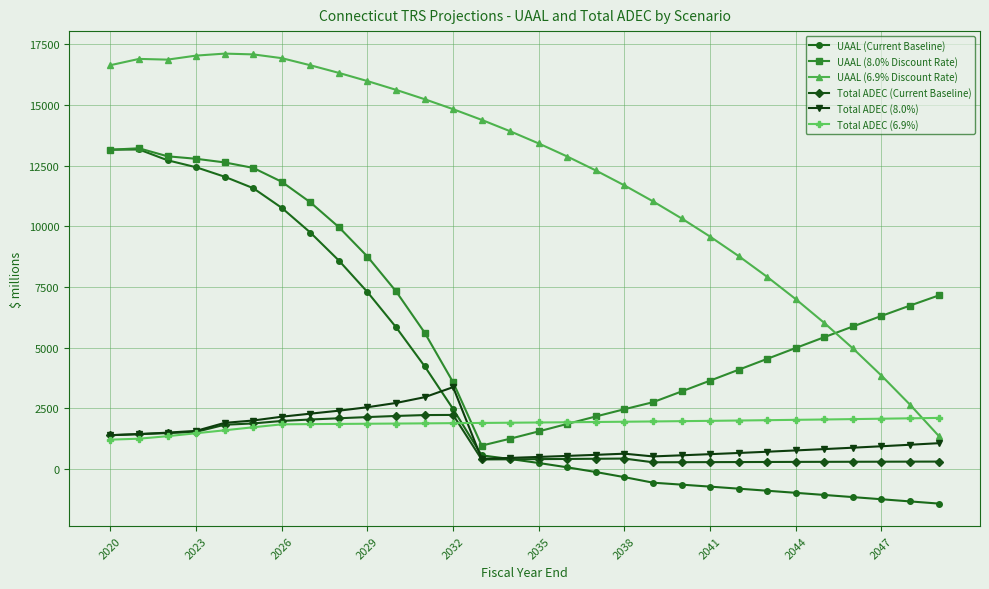

What is the value of the Total ADEC (6.9%) point at the 4th from the left?

1472.6